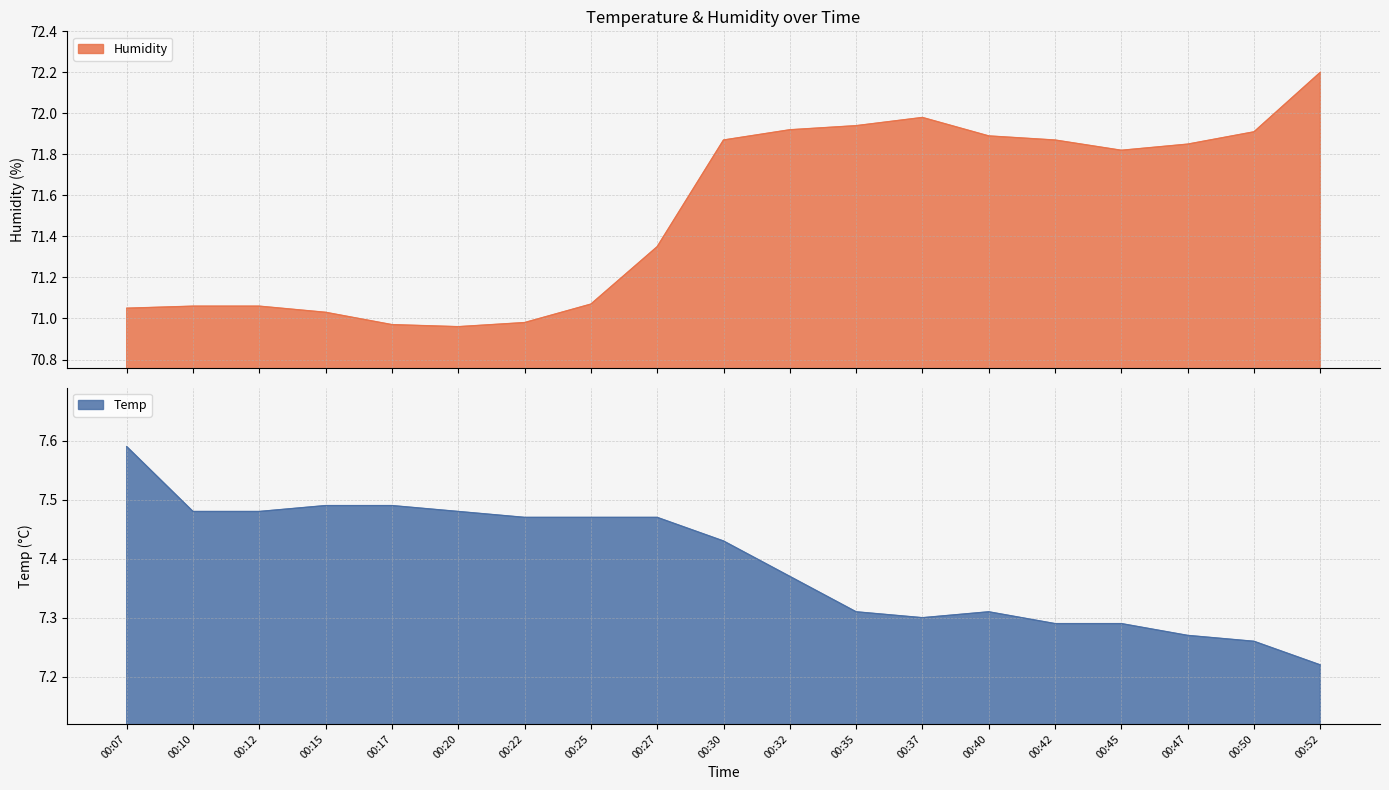

Is the value of Temp at 00:15 greater than the value of Humidity at 00:50?

No